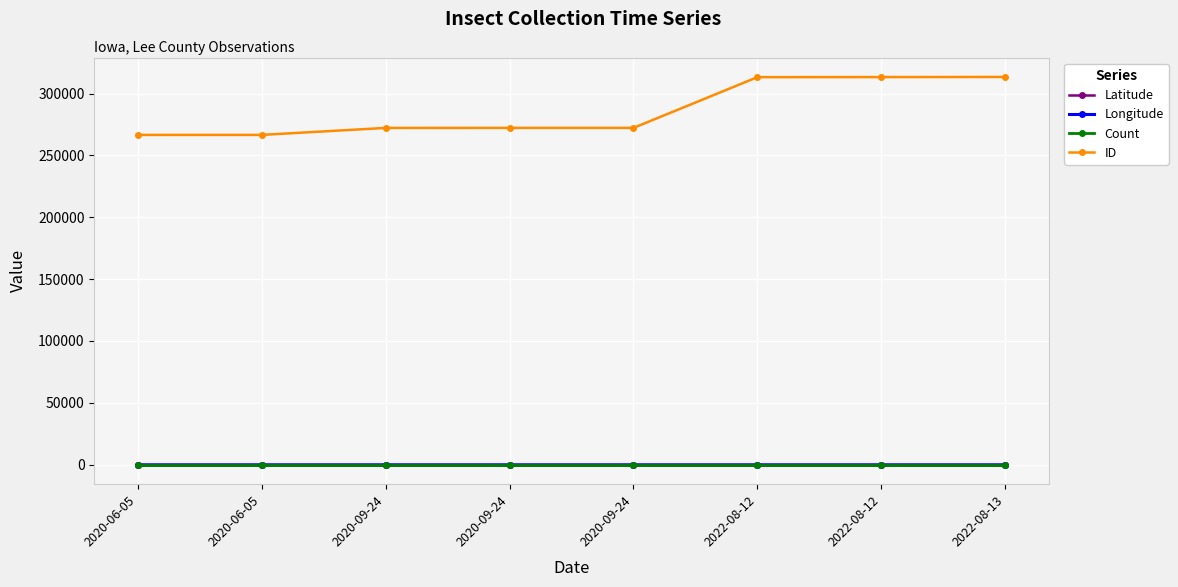

True or false: Longitude and Count cross at least once.

False